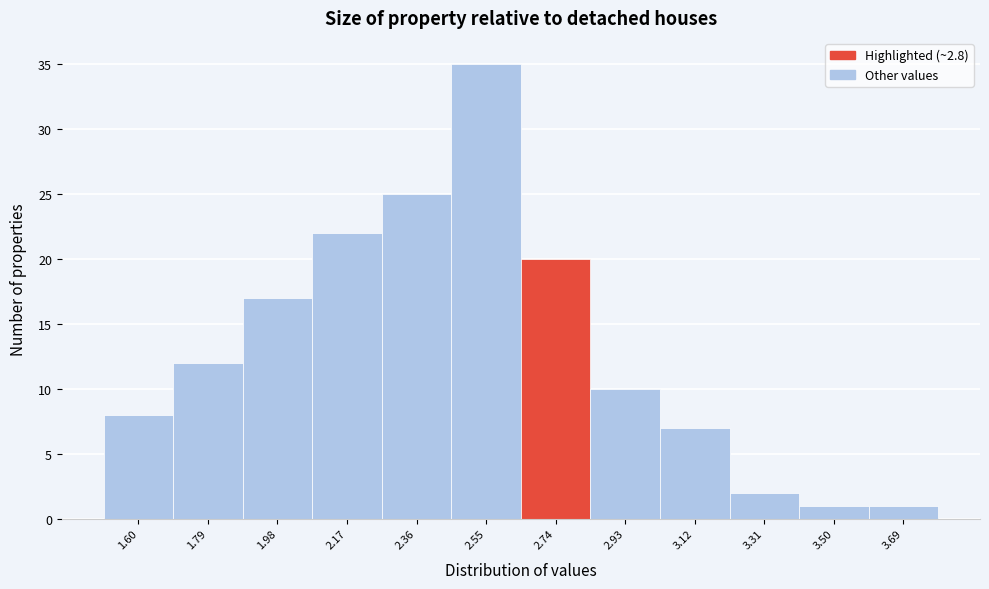

Reading left to right, transcribe all the data shown in this chart.

1.60=8	1.79=12	1.98=17	2.17=22	2.36=25	2.55=35	2.74=20	2.93=10	3.12=7	3.31=2	3.50=1	3.69=1